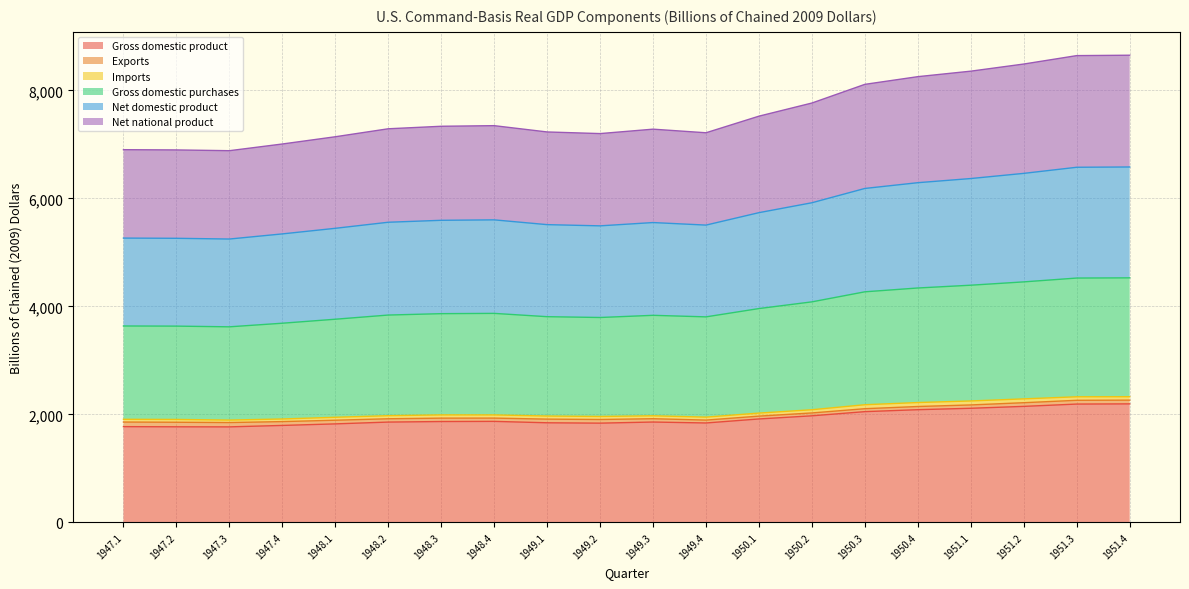

Count the number of categories in the chart.

20